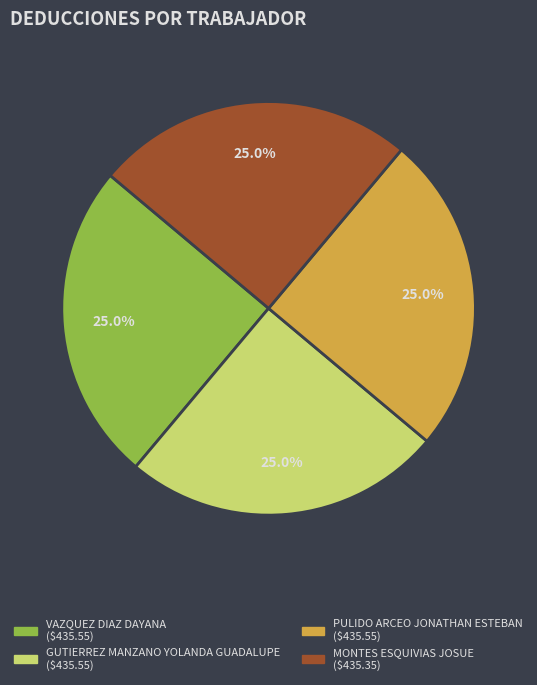

To the nearest percent, what is the average slice percentage?

25%